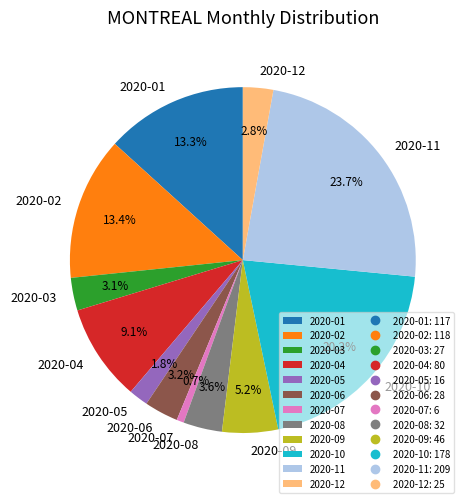

How many segments does this pie chart have?

12